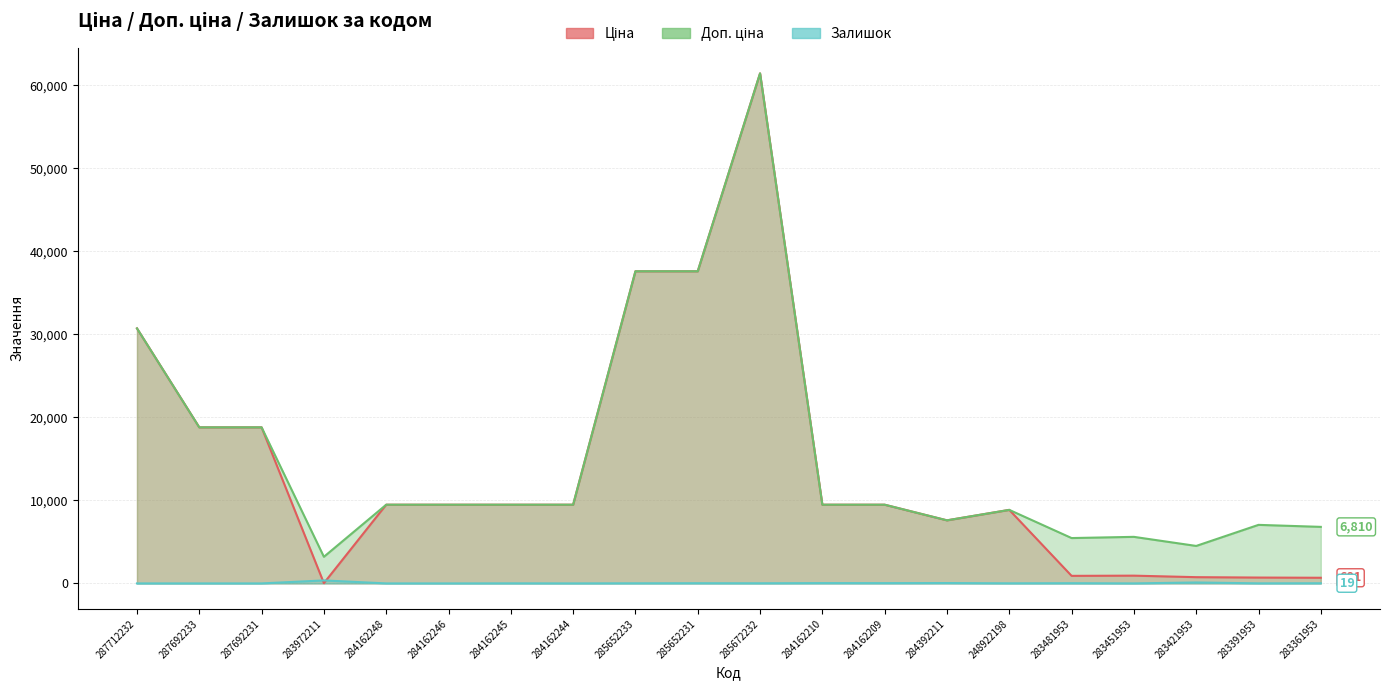

What position from the right is 284162209?

8